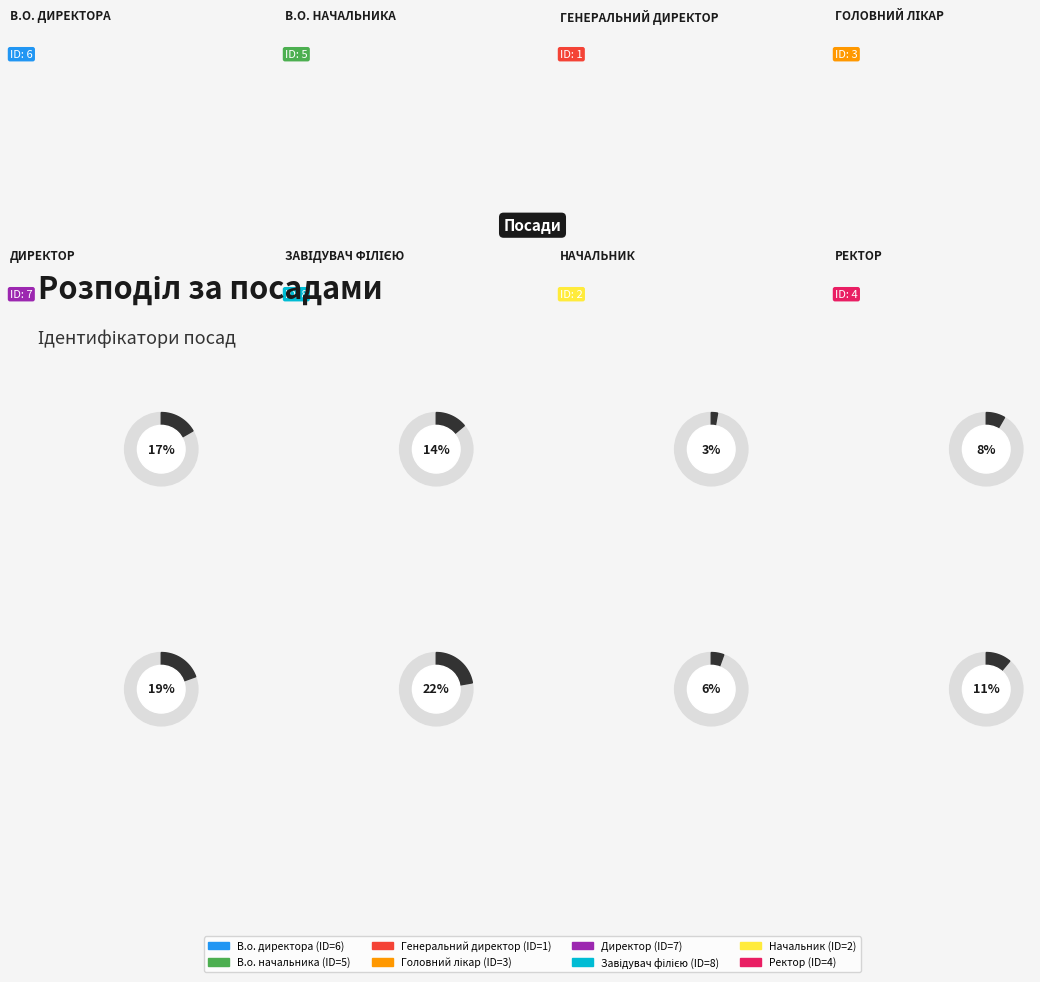

Between Генеральний директор and Головний лікар, which is larger?

Головний лікар